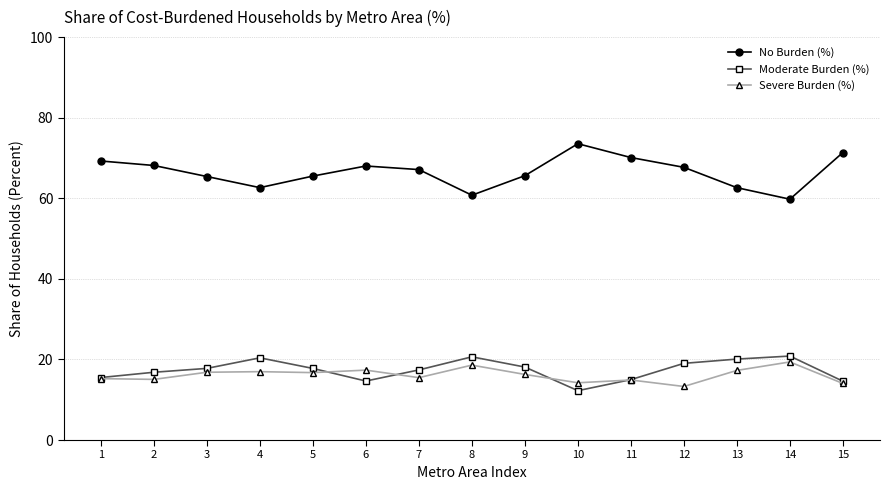

At which label does No Burden (%) reach its minimum?

14